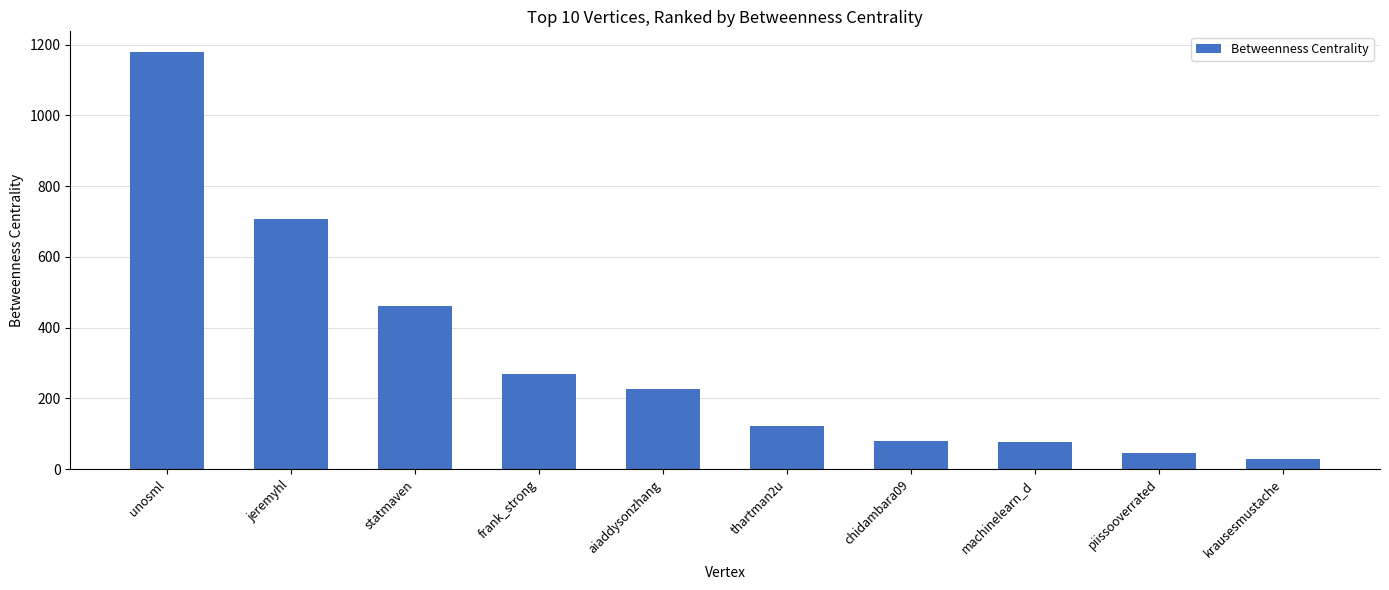

What is the minimum value shown in the chart?

28.9